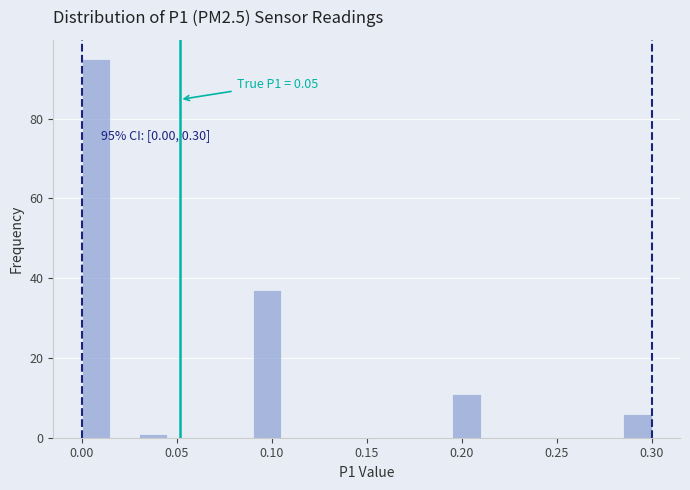

Around what value on the x-axis is the tallest bar? Give the approximate position of its centre, as read against the axis.

0.010